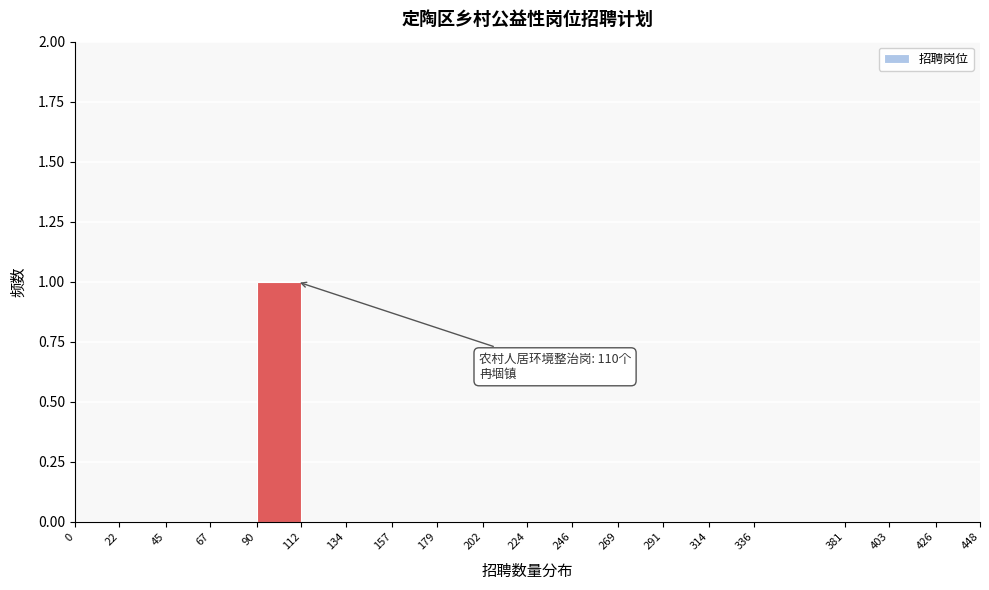

Which range on the x-axis has the tallest bar?

90 to 112